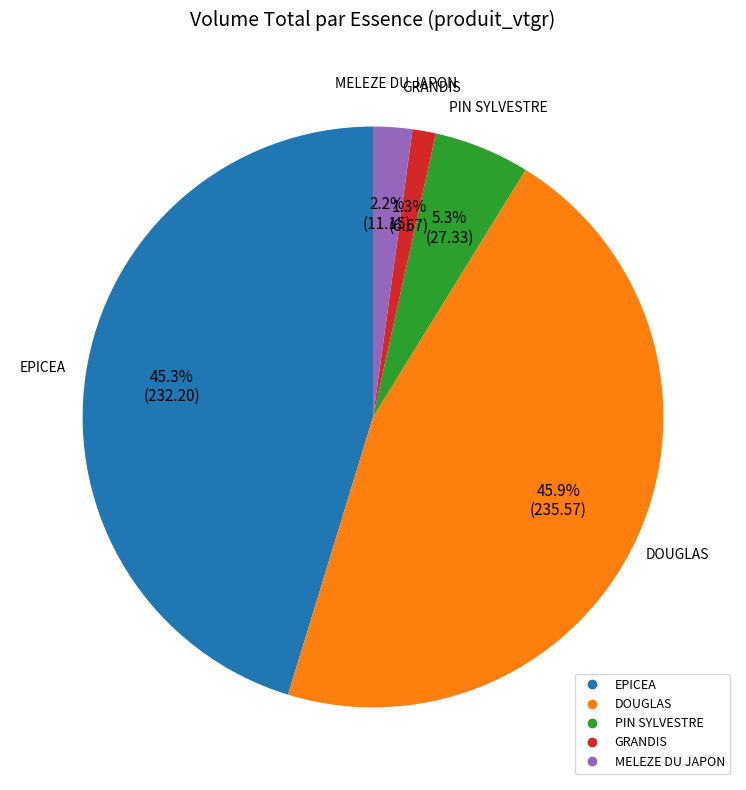

Combined, what portion of the pie is PIN SYLVESTRE and GRANDIS?

6.6%